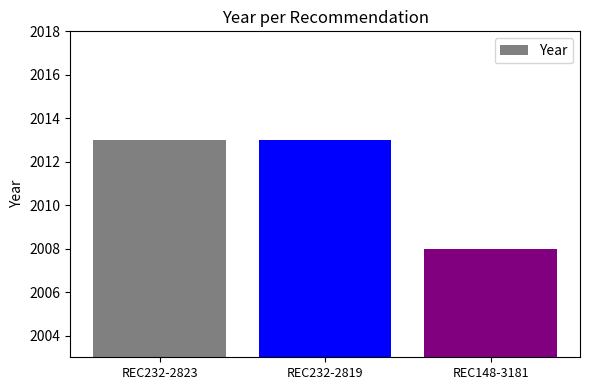

What is the smallest value displayed?

2008